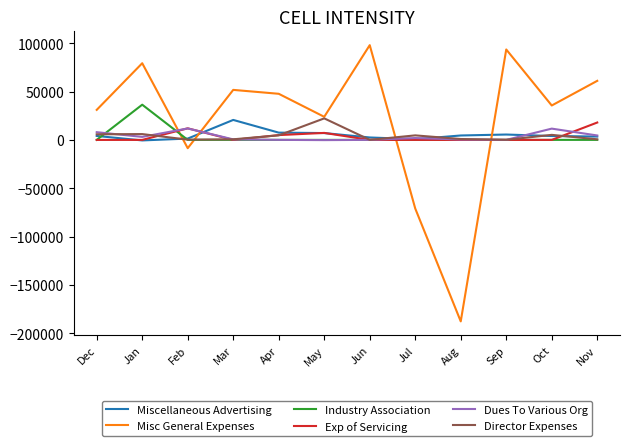

At which label does Director Expenses reach its peak?

May